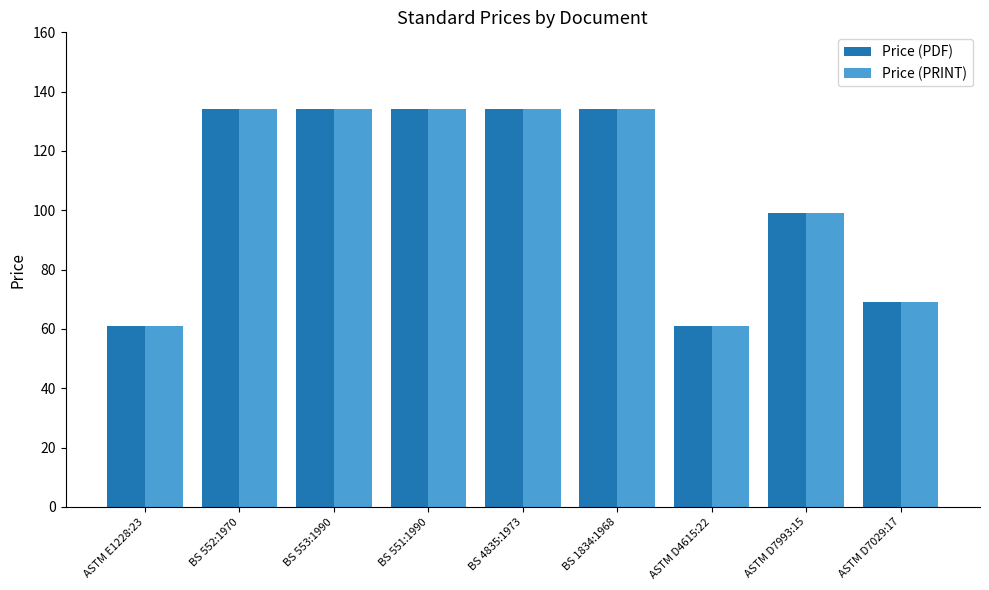

Where is Price (PRINT) nearest to the value 97?

ASTM D7993:15